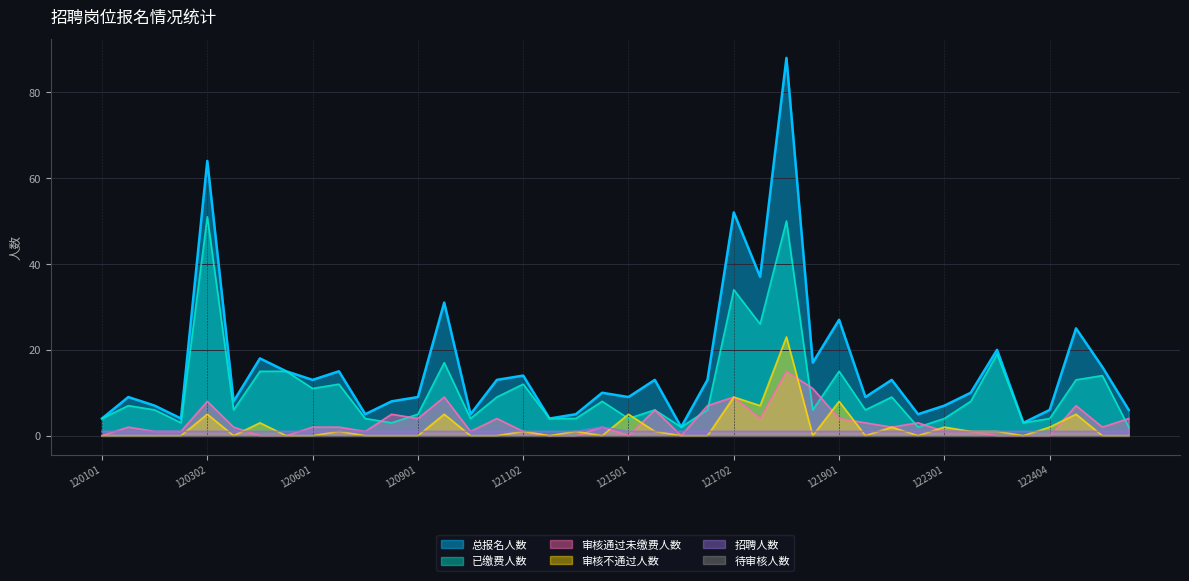

Reading left to right, extract all data points from this chart.

总报名人数: 4	9	7	4	64	8	18	15	13	15	5	8	9	31	5	13	14	4	5	10	9	13	2	13	52	37	88	17	27	9	13	5	7	10	20	3	6	25	16	6
已缴费人数: 4	7	6	3	51	6	15	15	11	12	4	3	5	17	4	9	12	4	4	8	4	6	2	6	34	26	50	6	15	6	9	2	4	8	19	3	4	13	14	2
审核通过未缴费人数: 0	2	1	1	8	2	0	0	2	2	1	5	4	9	1	4	1	0	0	2	0	6	0	7	9	4	15	11	4	3	2	3	1	1	0	0	0	7	2	4
审核不通过人数: 0	0	0	0	5	0	3	0	0	1	0	0	0	5	0	0	1	0	1	0	5	1	0	0	9	7	23	0	8	0	2	0	2	1	1	0	2	5	0	0
招聘人数: 1	1	1	1	1	1	1	1	1	1	1	1	1	1	1	1	1	1	1	2	1	1	1	1	1	1	1	1	1	1	1	1	1	1	1	1	1	1	1	1